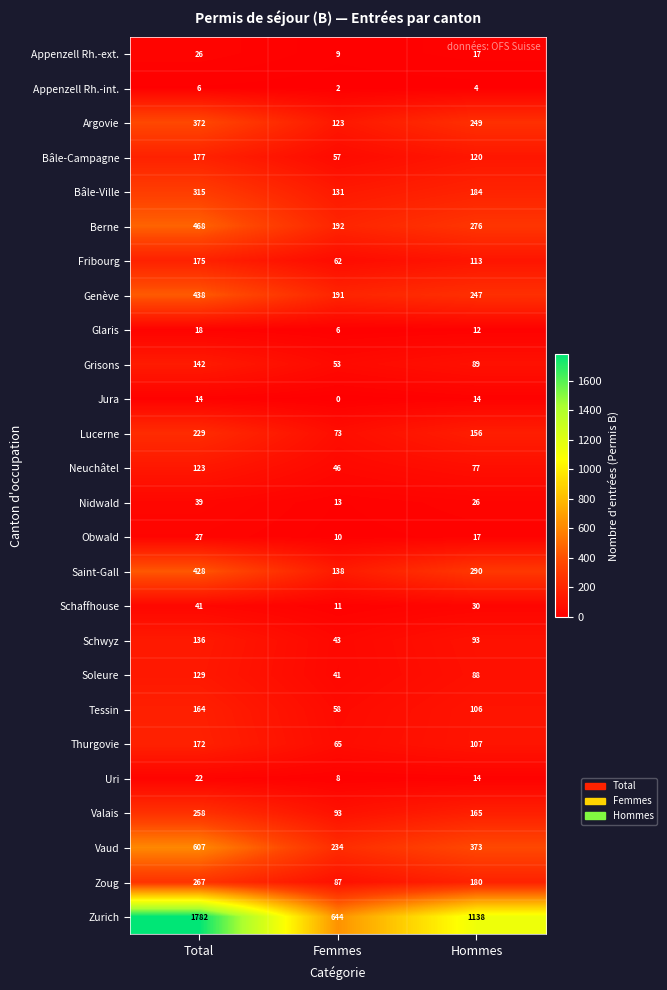

What is the total value across all series at Hommes?

4185